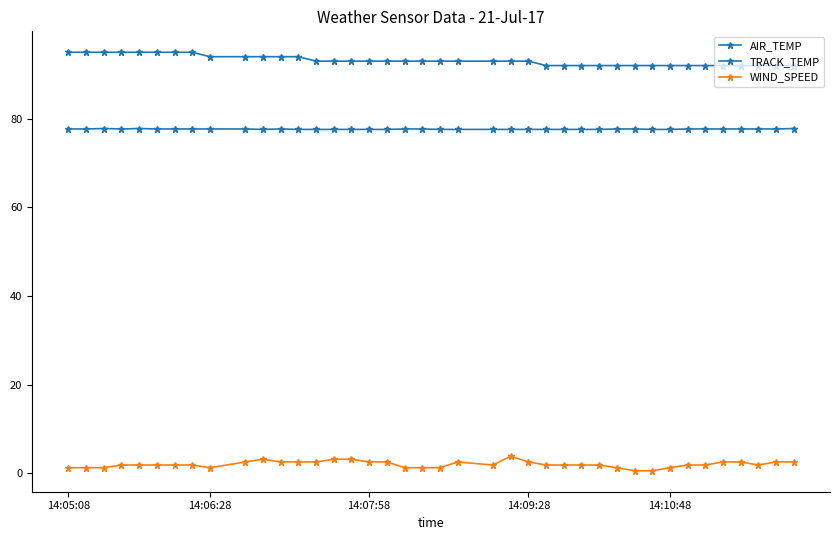

How many data points does each series have?

40